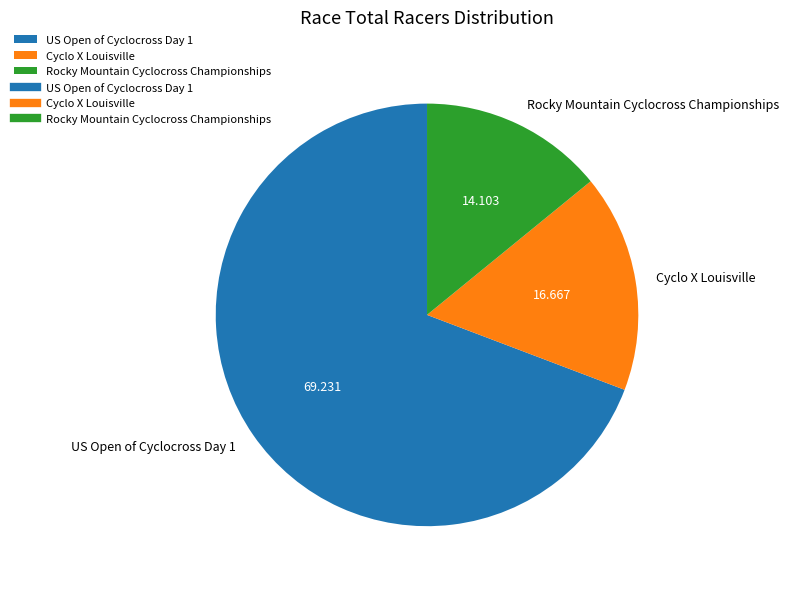

Is it true that Rocky Mountain Cyclocross Championships is 14% of the pie?

True